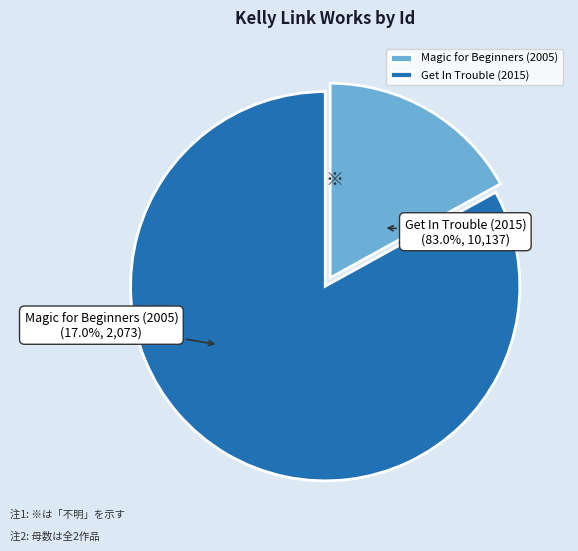

To the nearest percent, what percentage of the pie is Get In Trouble (2015)?

83%